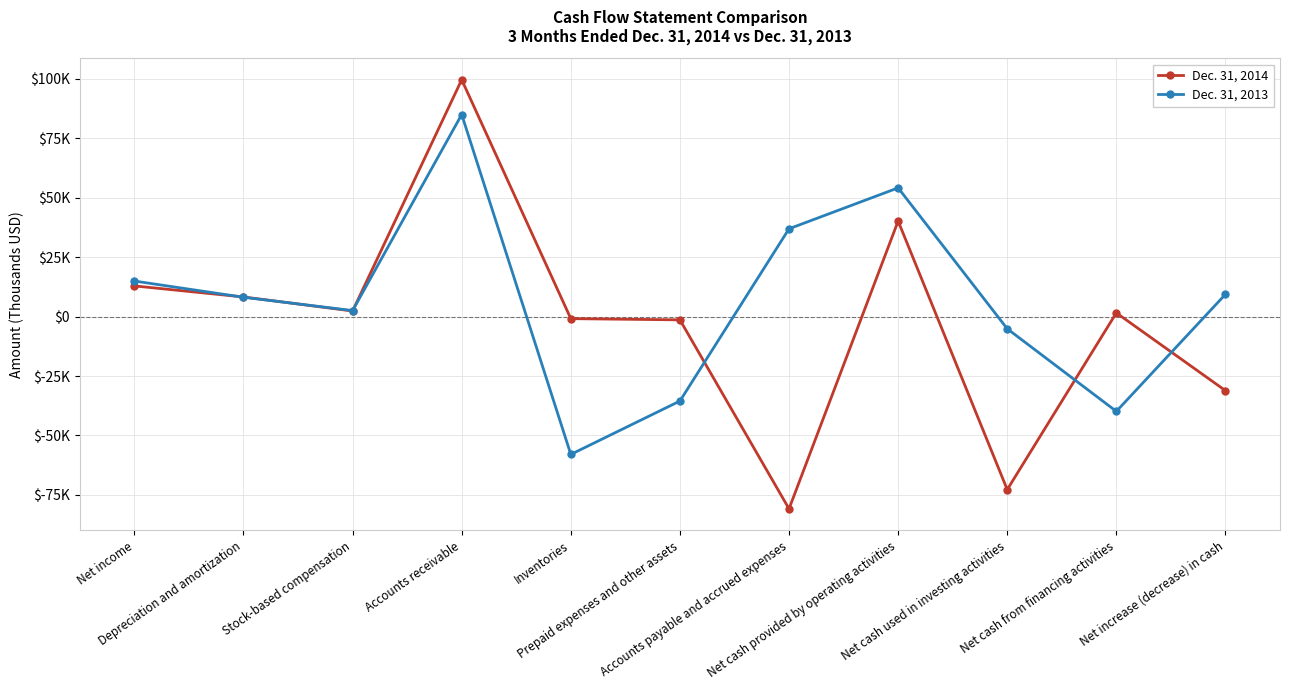

Is it true that Dec. 31, 2013 equals -51629 at Prepaid expenses and other assets?

False